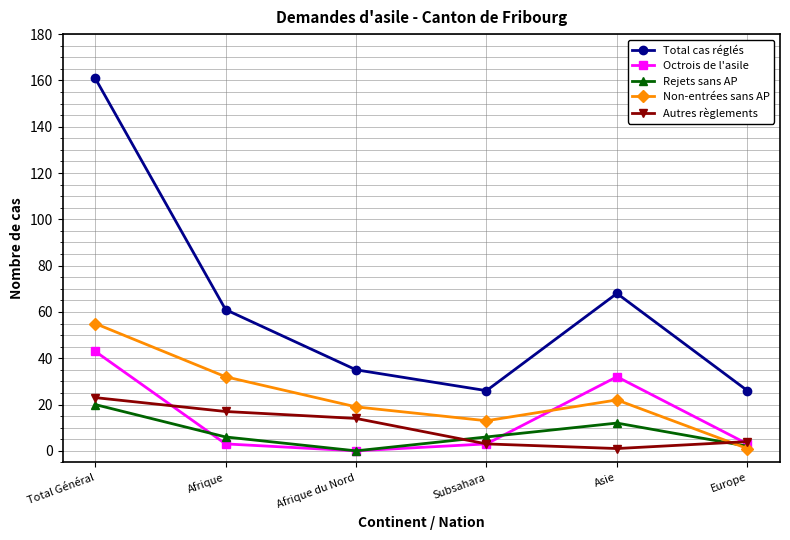

Reading right to left, what are all the values shown in this chart?

Total cas réglés: Europe=26	Asie=68	Subsahara=26	Afrique du Nord=35	Afrique=61	Total Général=161
Octrois de l'asile: Europe=3	Asie=32	Subsahara=3	Afrique du Nord=0	Afrique=3	Total Général=43
Rejets sans AP: Europe=2	Asie=12	Subsahara=6	Afrique du Nord=0	Afrique=6	Total Général=20
Non-entrées sans AP: Europe=1	Asie=22	Subsahara=13	Afrique du Nord=19	Afrique=32	Total Général=55
Autres règlements: Europe=4	Asie=1	Subsahara=3	Afrique du Nord=14	Afrique=17	Total Général=23